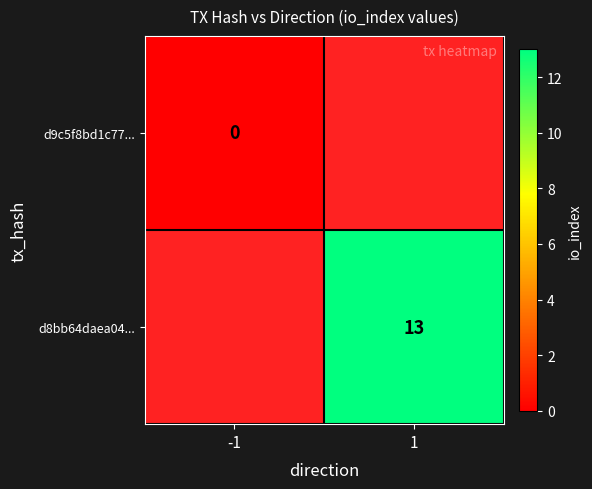

Which series has the widest spread of values?

d9c5f8bd1c77...